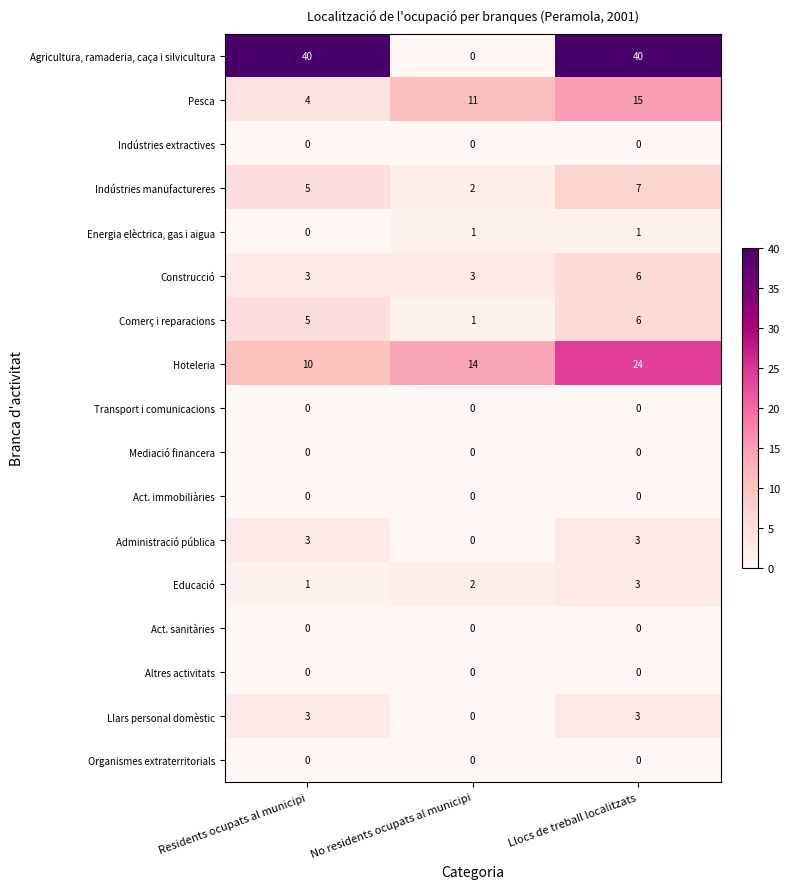

How many Llars personal domèstic values are between 0 and 3?

3